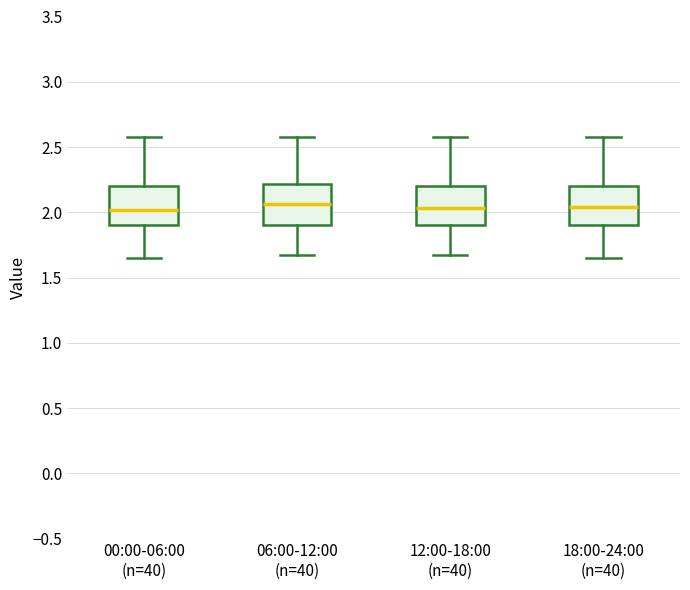

Reading left to right, transcribe this box plot: for each box, give where its median line is, the range the box spans, and where its two whiskers end, as read against the y-axis. The values are not printed on the chart, so give them approximately, as read against the axis.

00:00-06:00 (n=40): median 2.00, box 1.90 to 2.20, whiskers 1.65 to 2.60
06:00-12:00 (n=40): median 2.05, box 1.90 to 2.20, whiskers 1.65 to 2.60
12:00-18:00 (n=40): median 2.05, box 1.90 to 2.20, whiskers 1.65 to 2.60
18:00-24:00 (n=40): median 2.05, box 1.90 to 2.20, whiskers 1.65 to 2.60